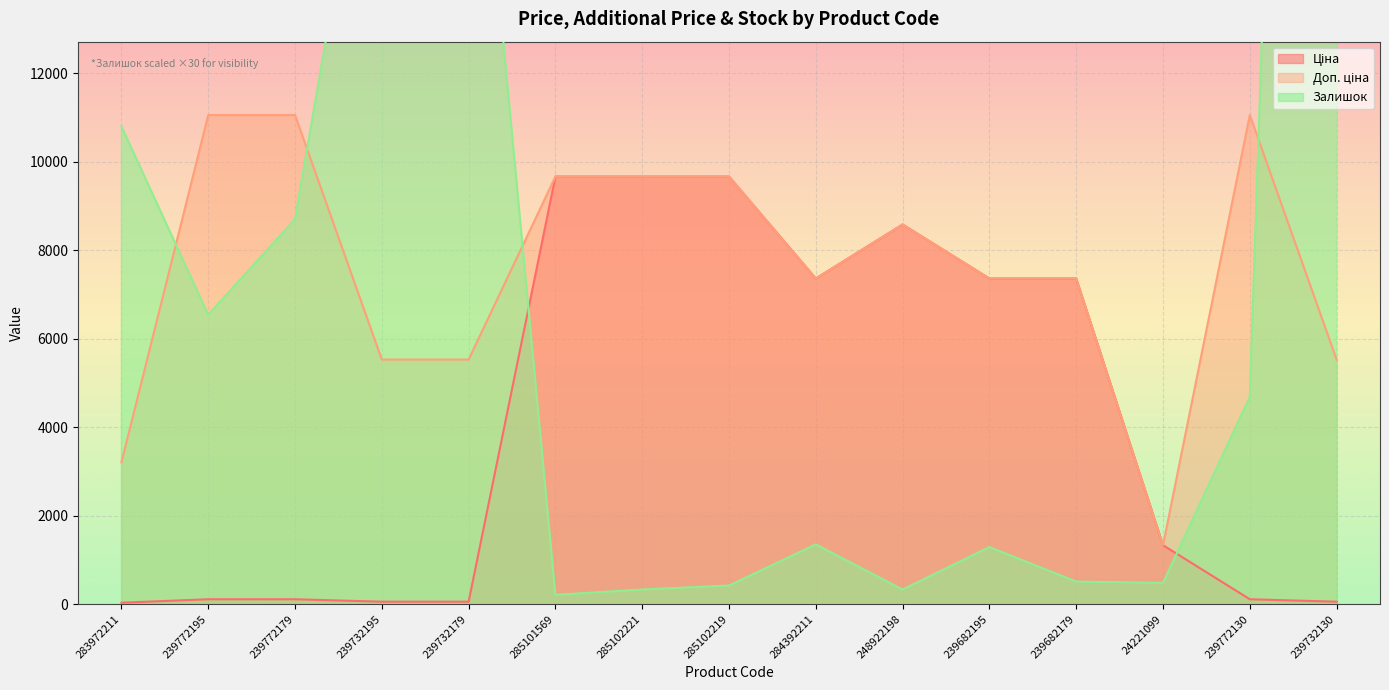

True or false: Залишок has more than 0 points higher than both neighbors.

True